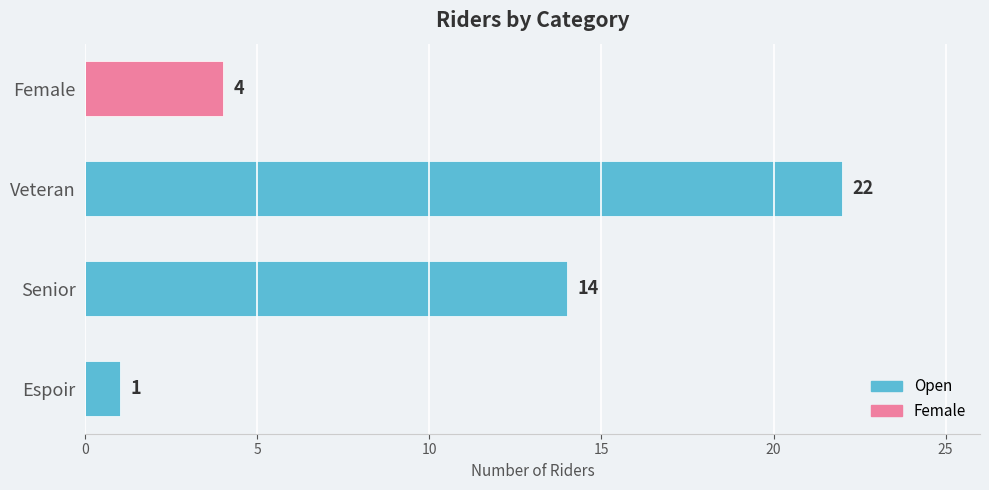

Reading bottom to top, what are all the values shown in this chart?

1	14	22	4